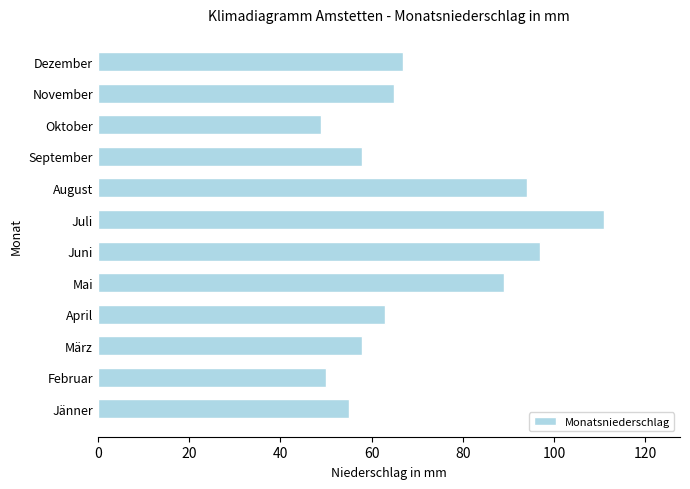

Approximately how many times larger is the value at April compared to Februar?

1.3